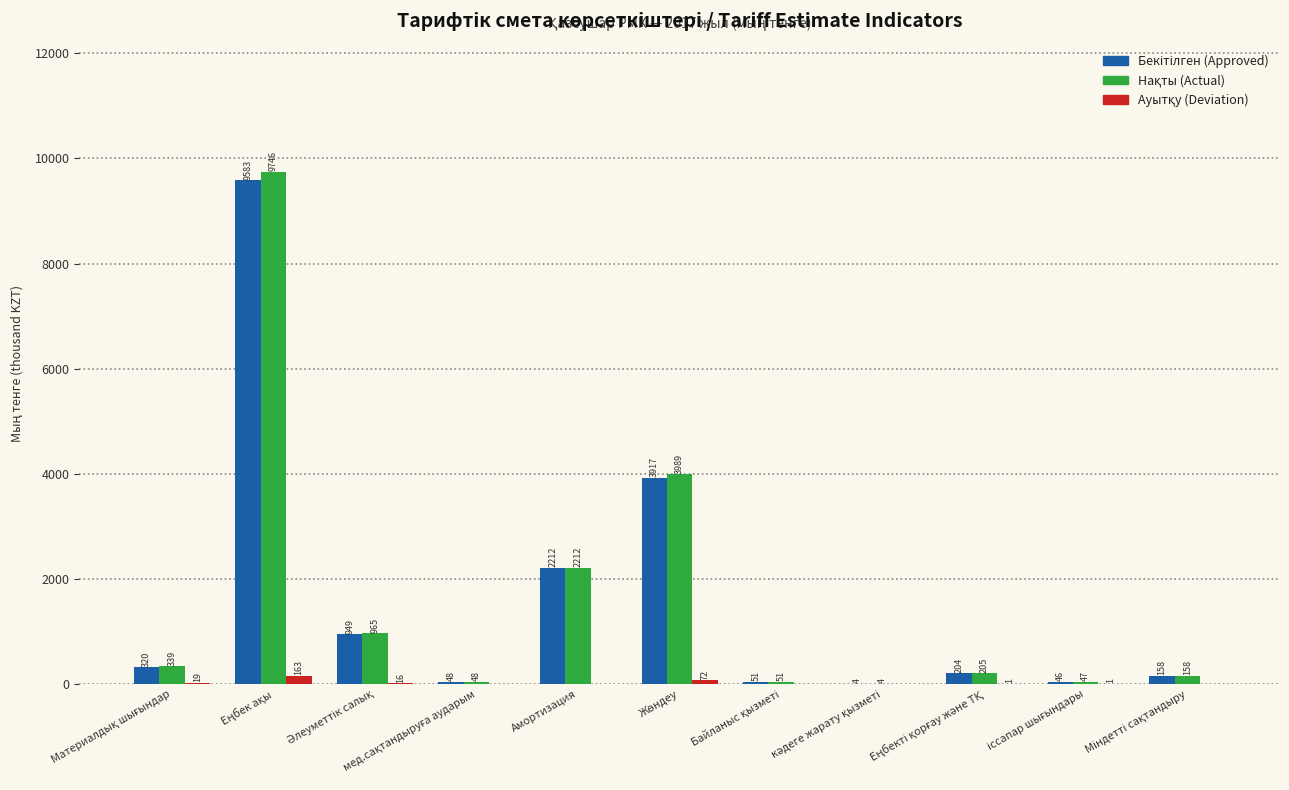

Are the bars grouped side by side (vs. stacked)?

Yes